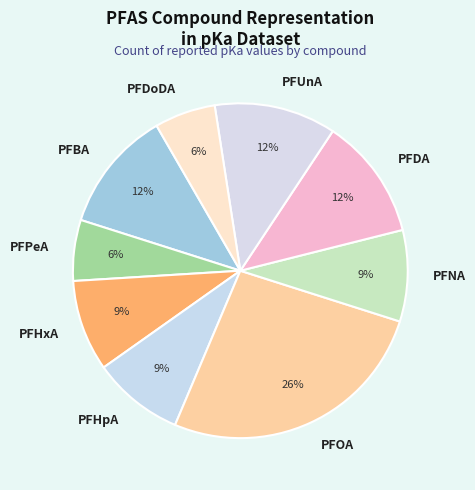

Is the sum of PFDA and PFNA greater than half?

No